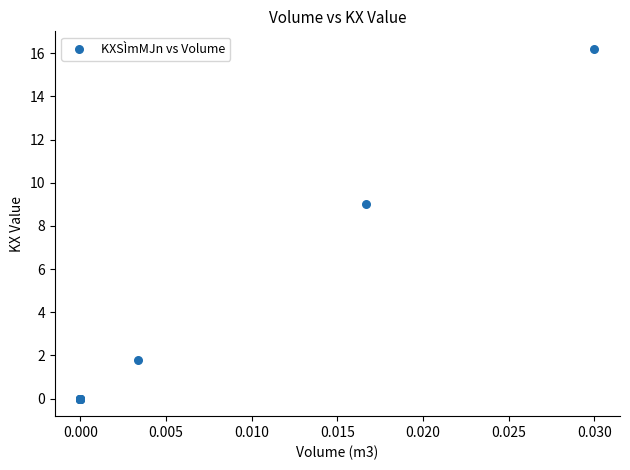

What Y value in the scatter plot is closest to 8?

9.0